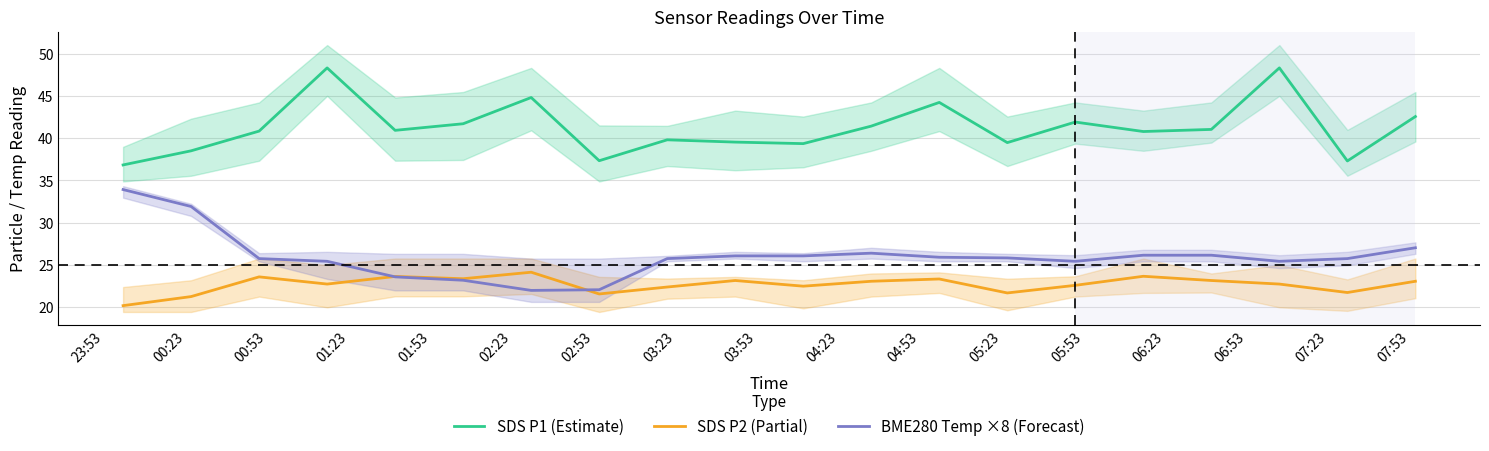

True or false: SDS P2 (Partial) and SDS P1 (Estimate) cross at least once.

False